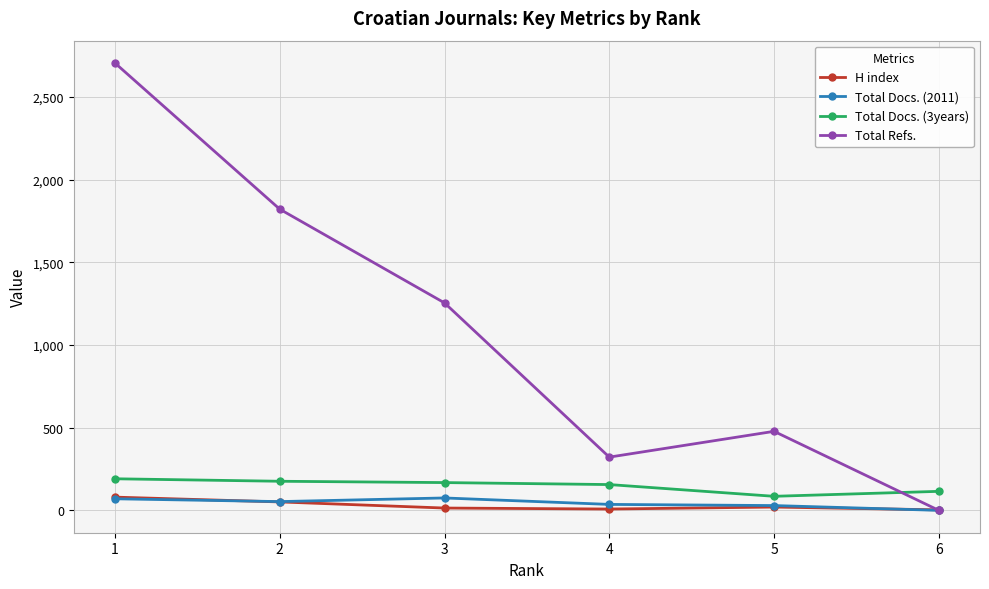

Does the chart have visible grid lines?

Yes